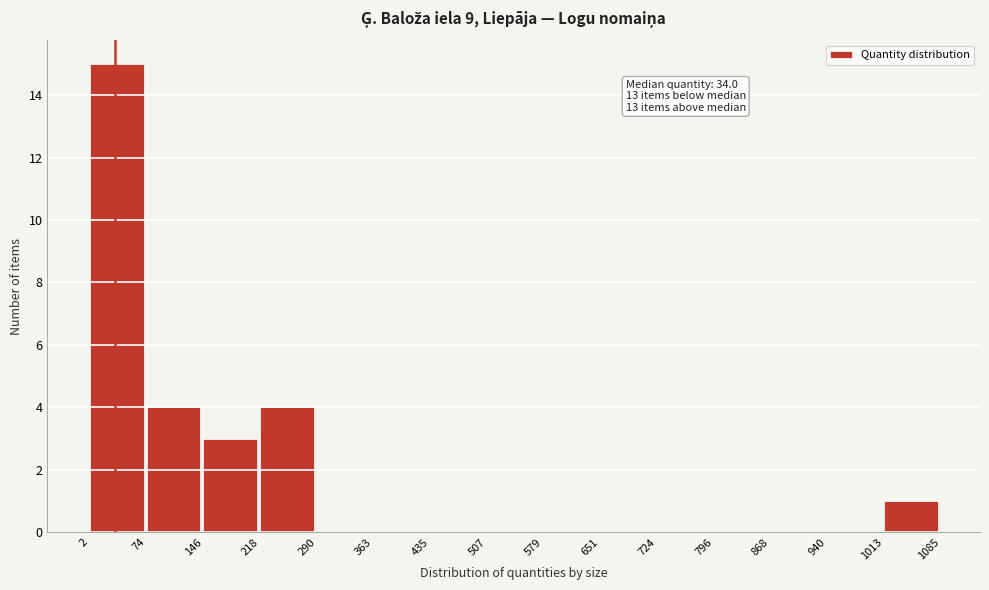

Over which range of the x-axis is the bar tallest?

2 to 74